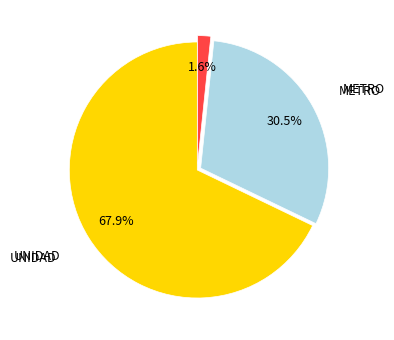

Is there a majority slice in this chart?

Yes